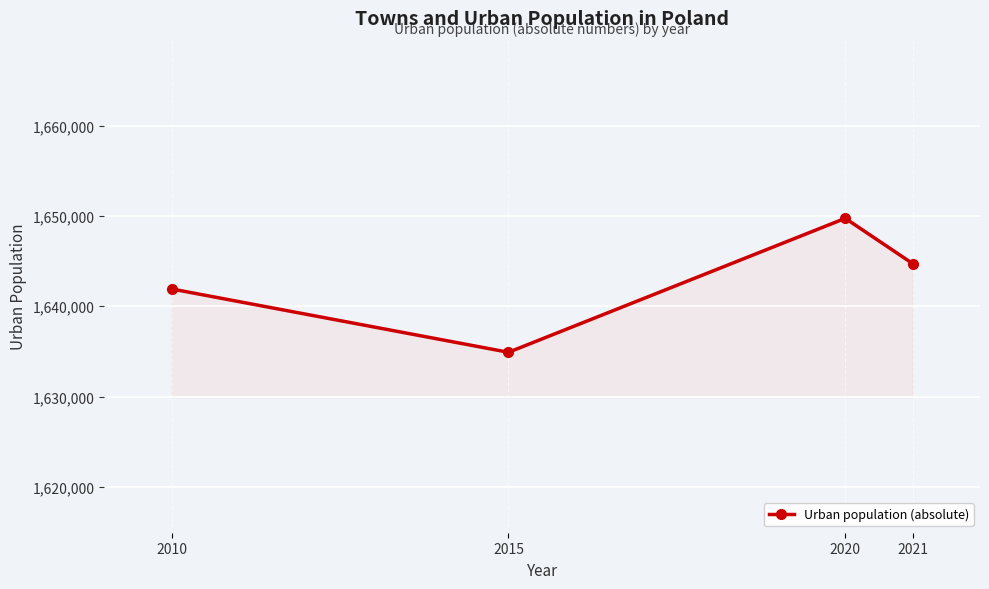

List the labels in order of value, smallest first.

2015, 2010, 2021, 2020